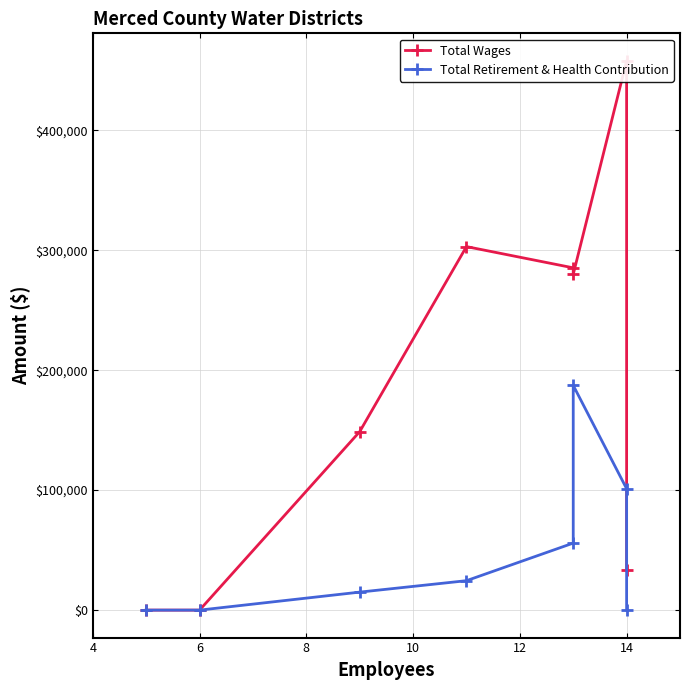

How many values in Total Retirement & Health Contribution are above zero?

5